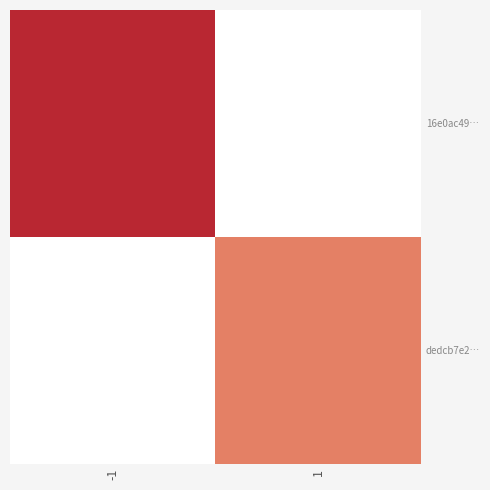

What is the approximate value of 16e0ac49… at -1?

3.0